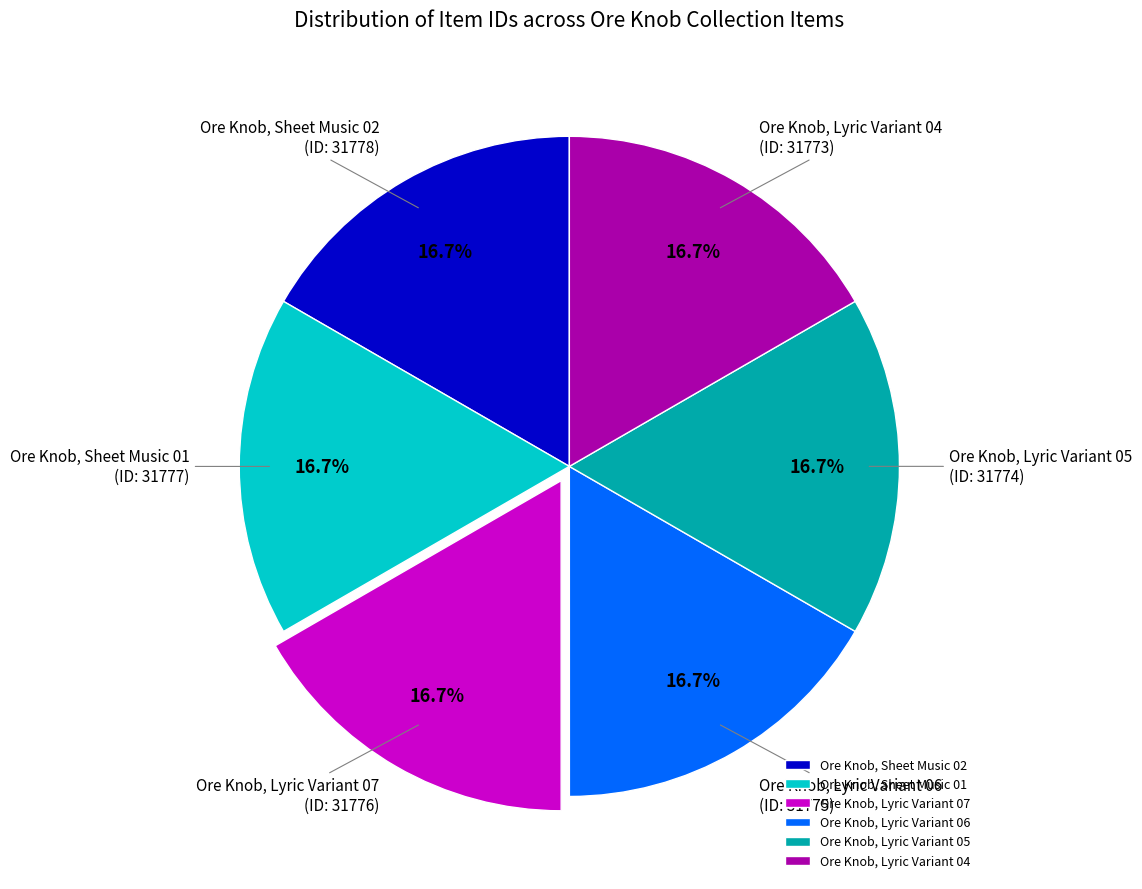

To the nearest percent, what is the average slice percentage?

17%